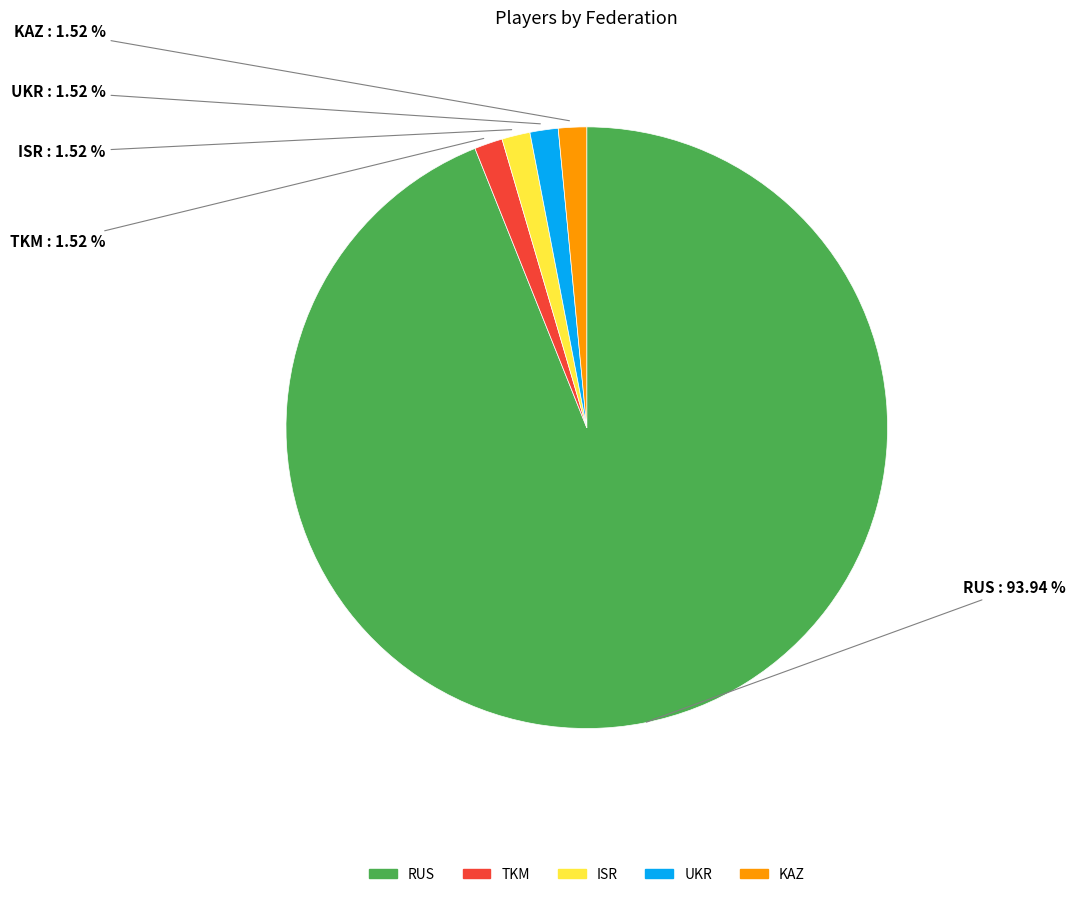

How many segments does this pie chart have?

5